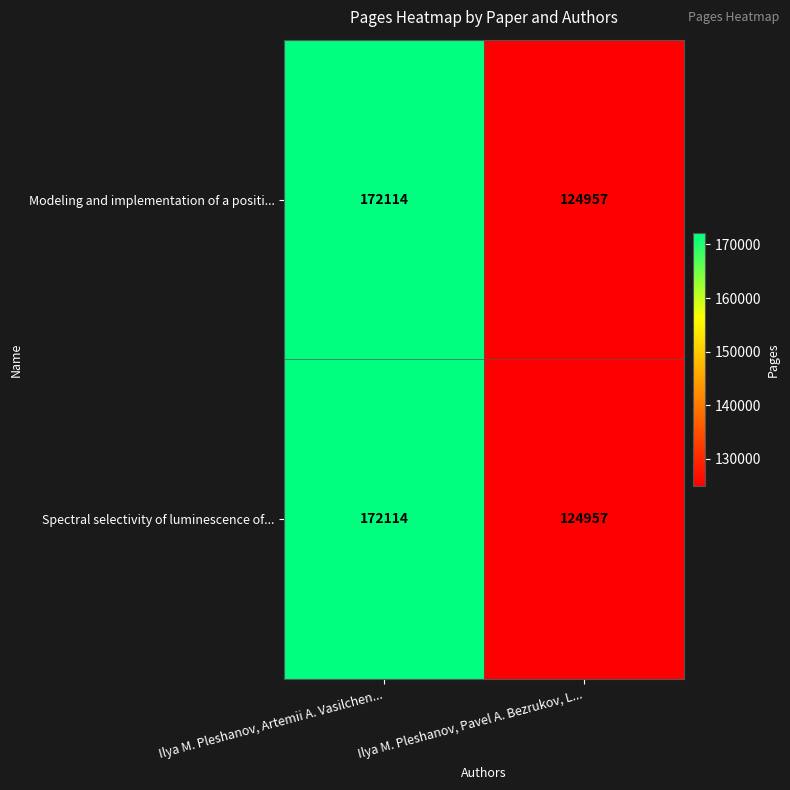

What is the maximum value shown in the chart?

172114